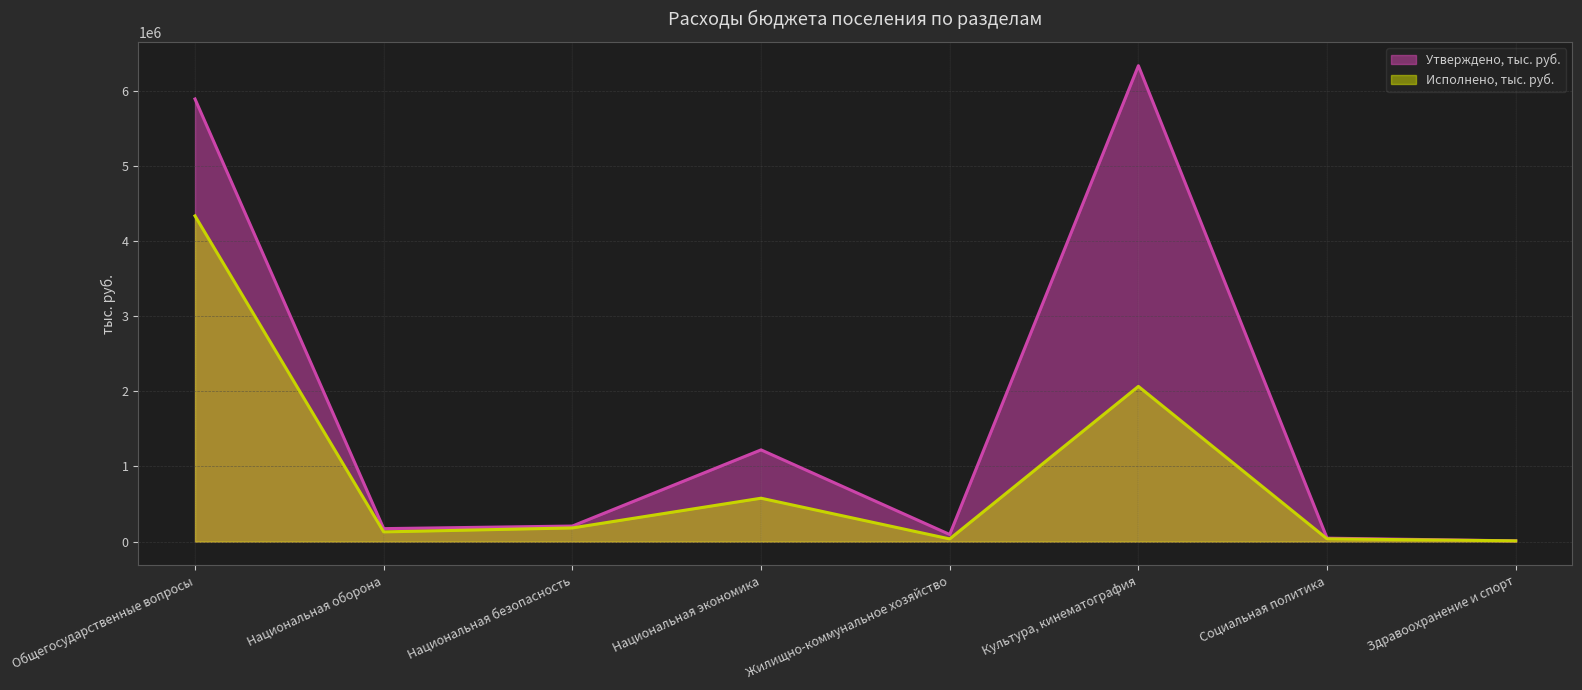

What is the average value of the Утверждено, тыс. руб. series?

1746279.4